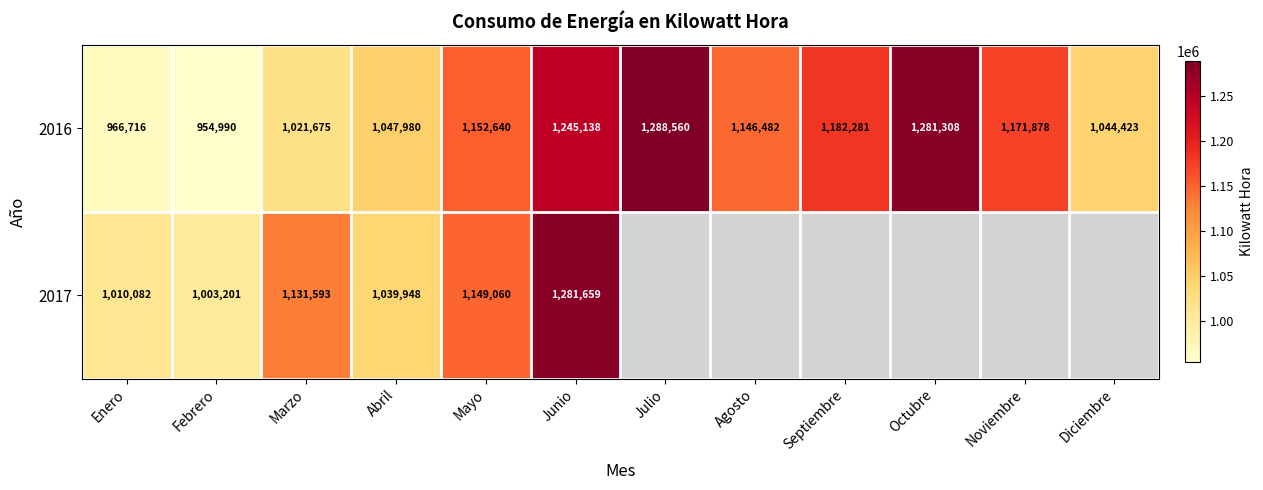

What is the average value of the 2016 series?

1125339